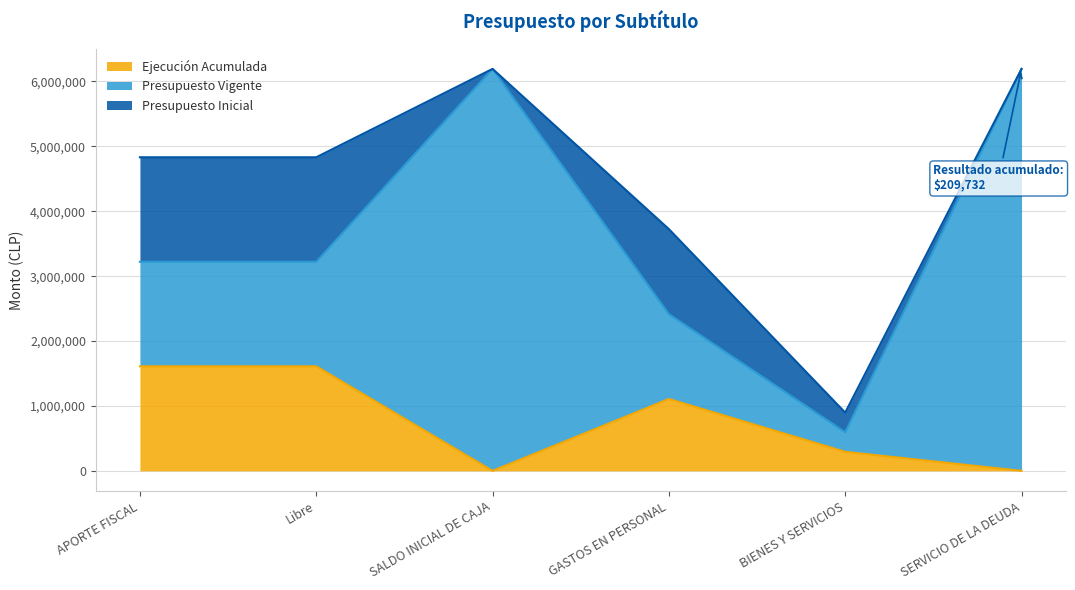

Between SALDO INICIAL DE CAJA and Libre, which is larger?

Libre